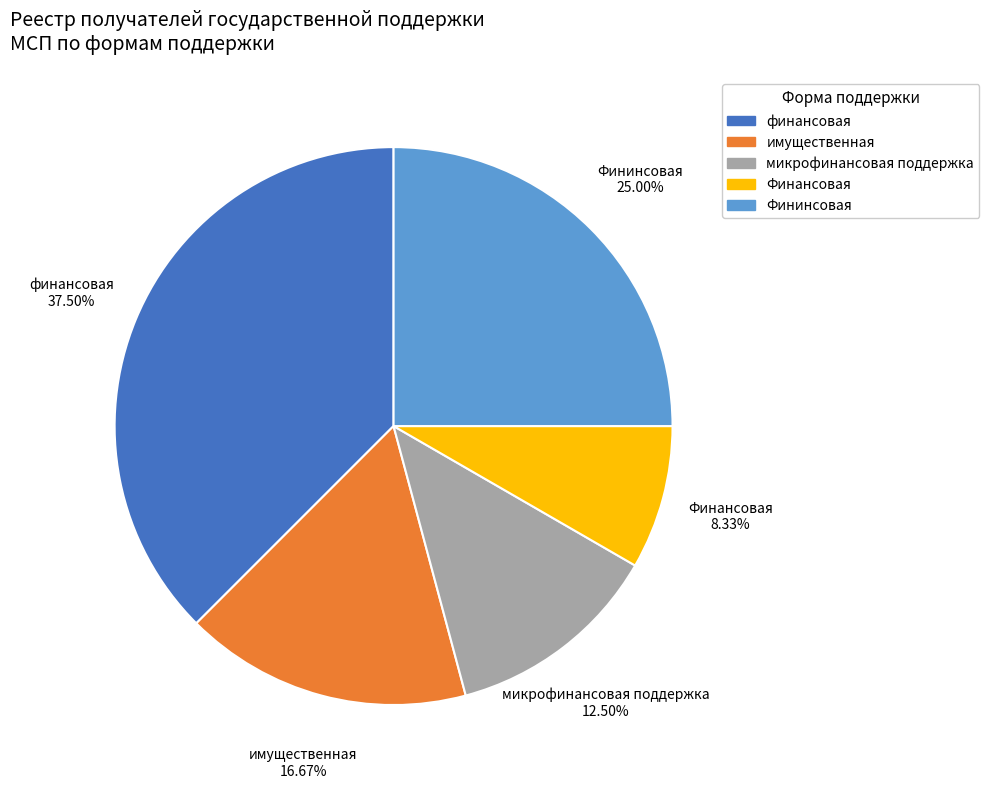

Is the sum of имущественная and Фининсовая greater than half?

No